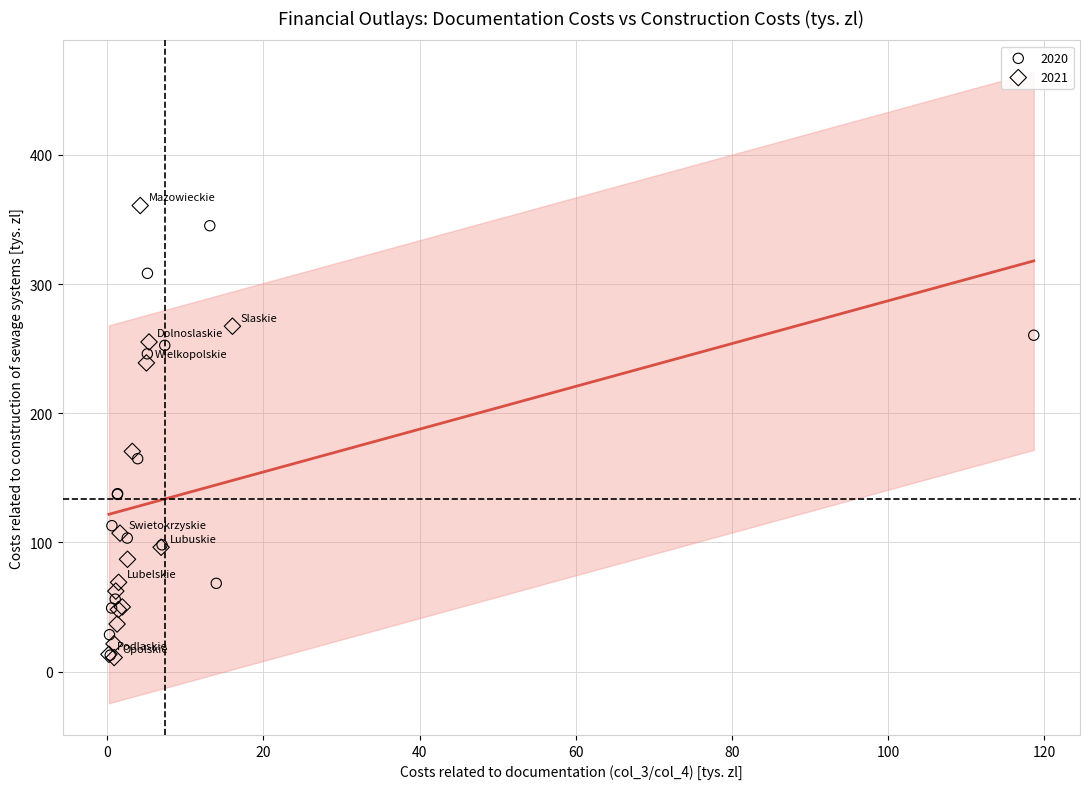

What are all the series names shown in the legend?

2020, 2021